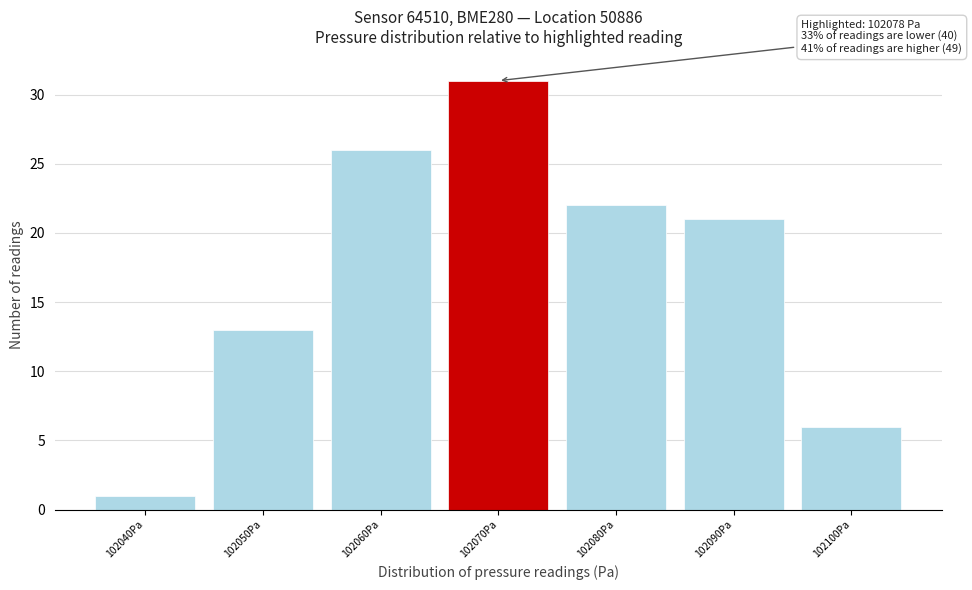

Reading right to left, extract all data points from this chart.

6	21	22	31	26	13	1